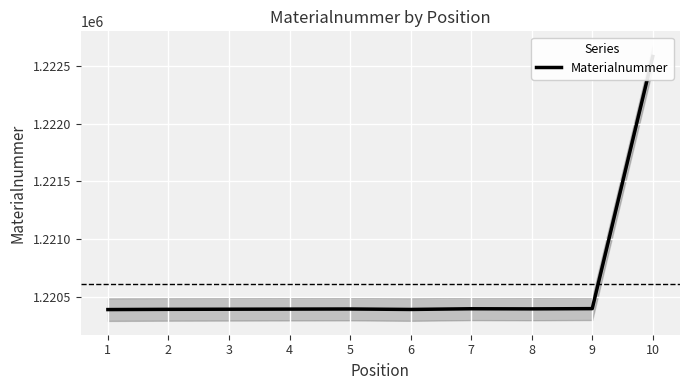

How many lines are shown in the chart?

1